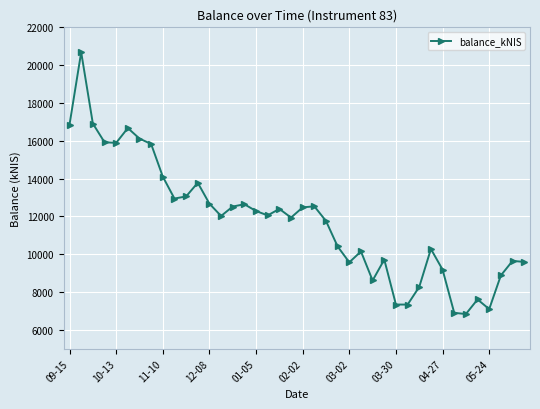

What is the maximum value shown in the chart?

20683.7